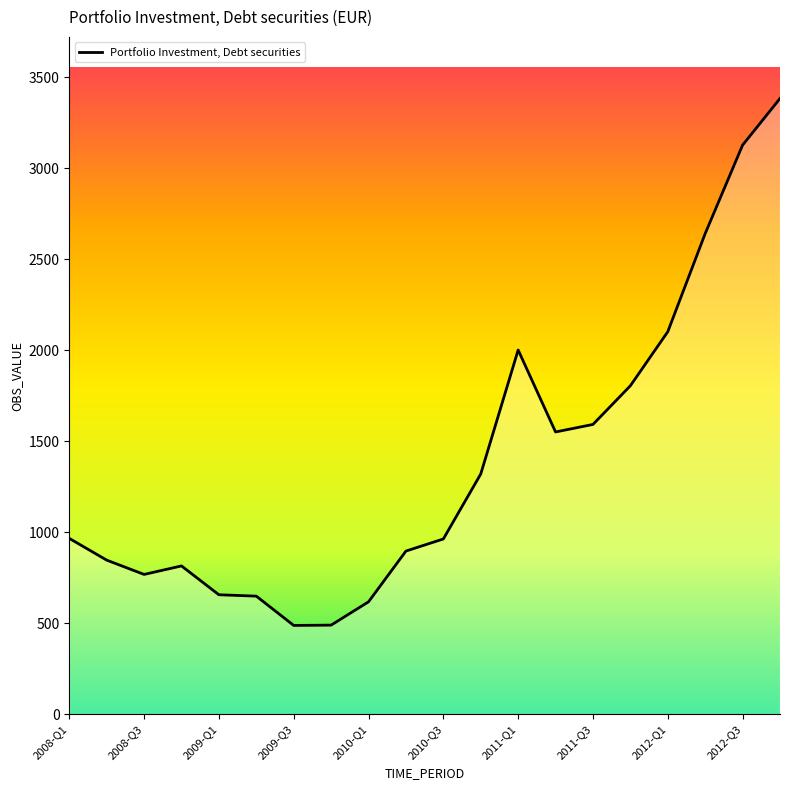

What is the maximum value shown in the chart?

3383.4